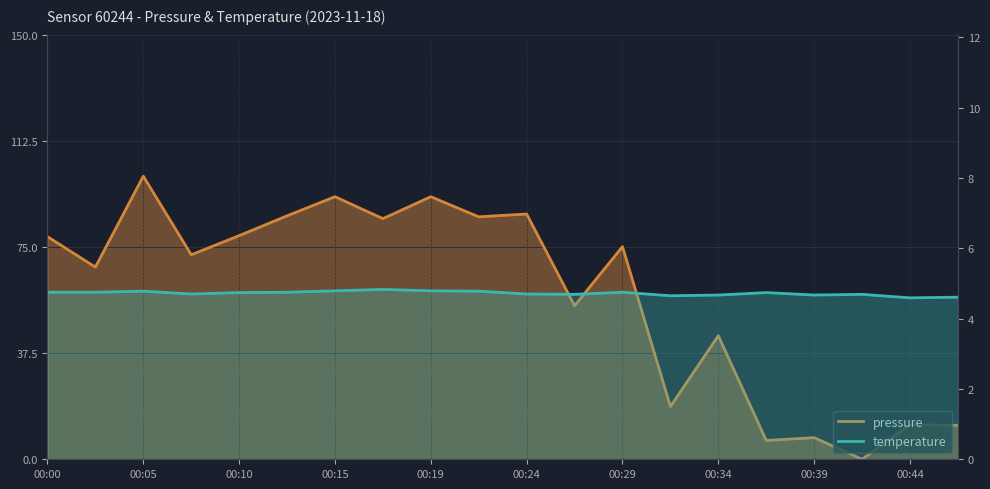

Where is the first local minimum for temperature?

00:07